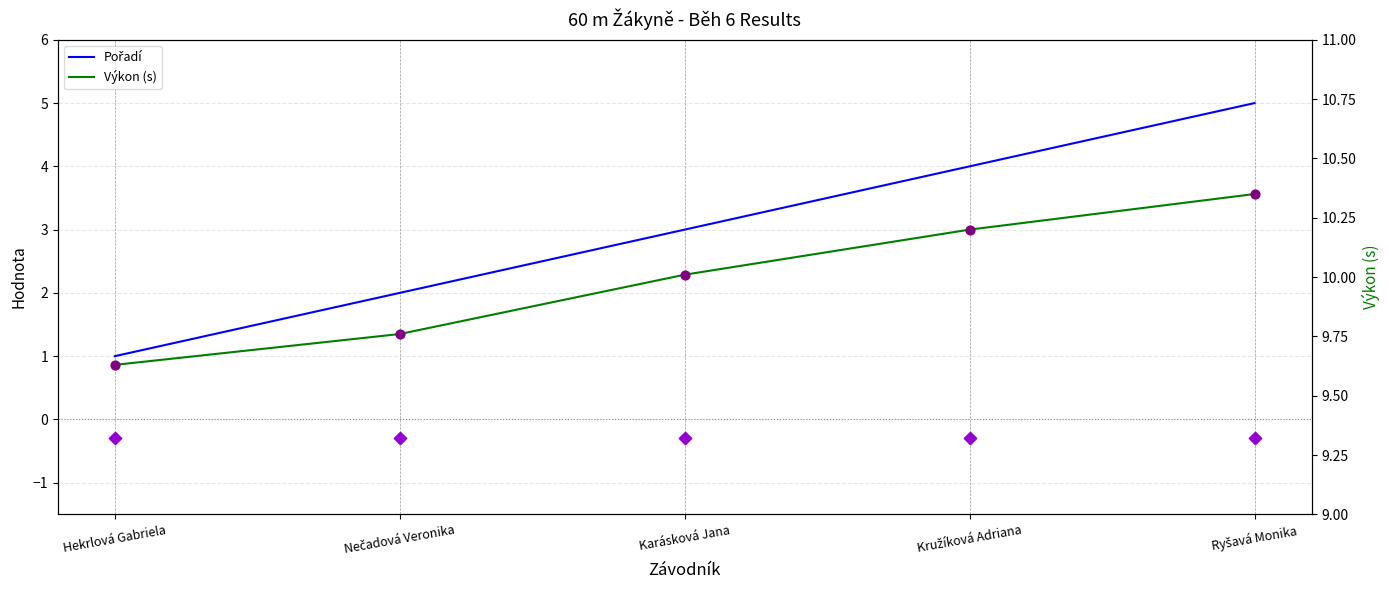

Which series has the largest total across all categories?

Výkon (s)